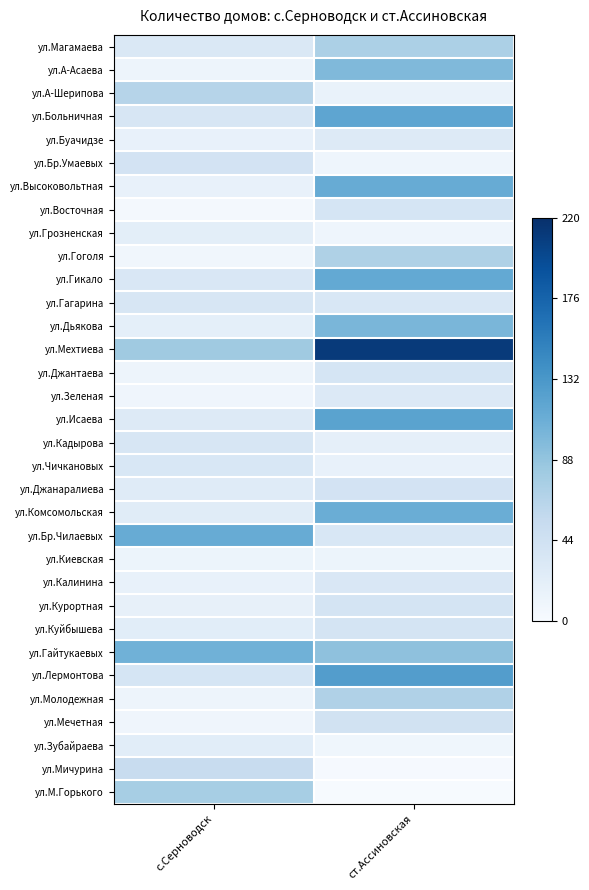

How many categories are shown in the chart?

2